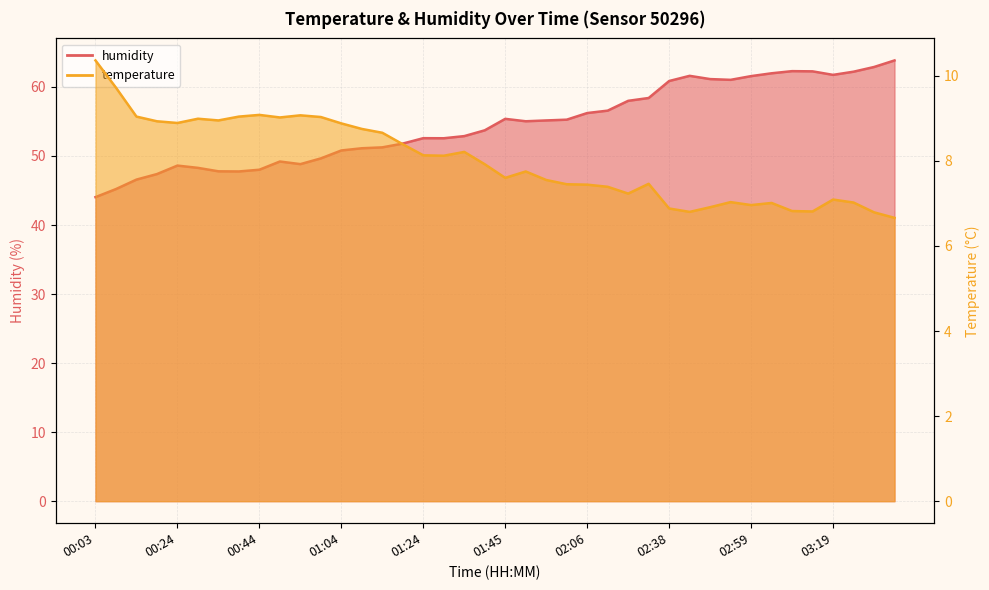

True or false: temperature and humidity cross at least once.

False